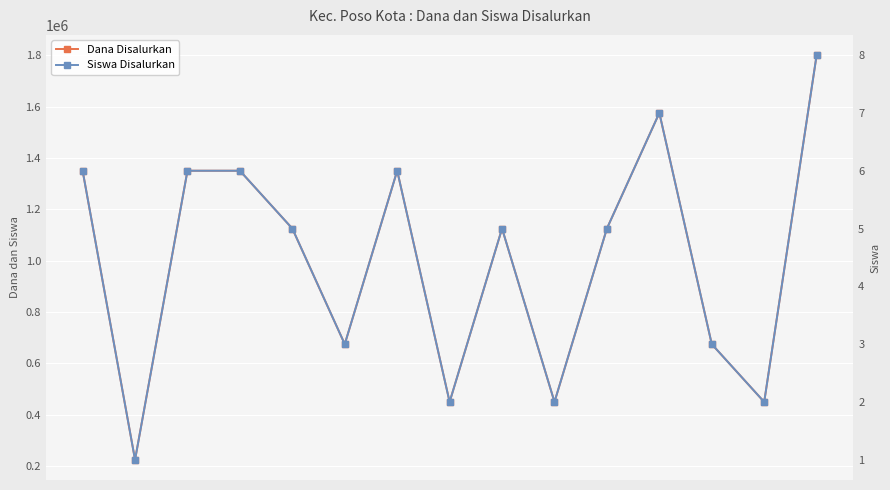

Rank the series at 10 from highest to lowest value.

Dana Disalurkan, Siswa Disalurkan